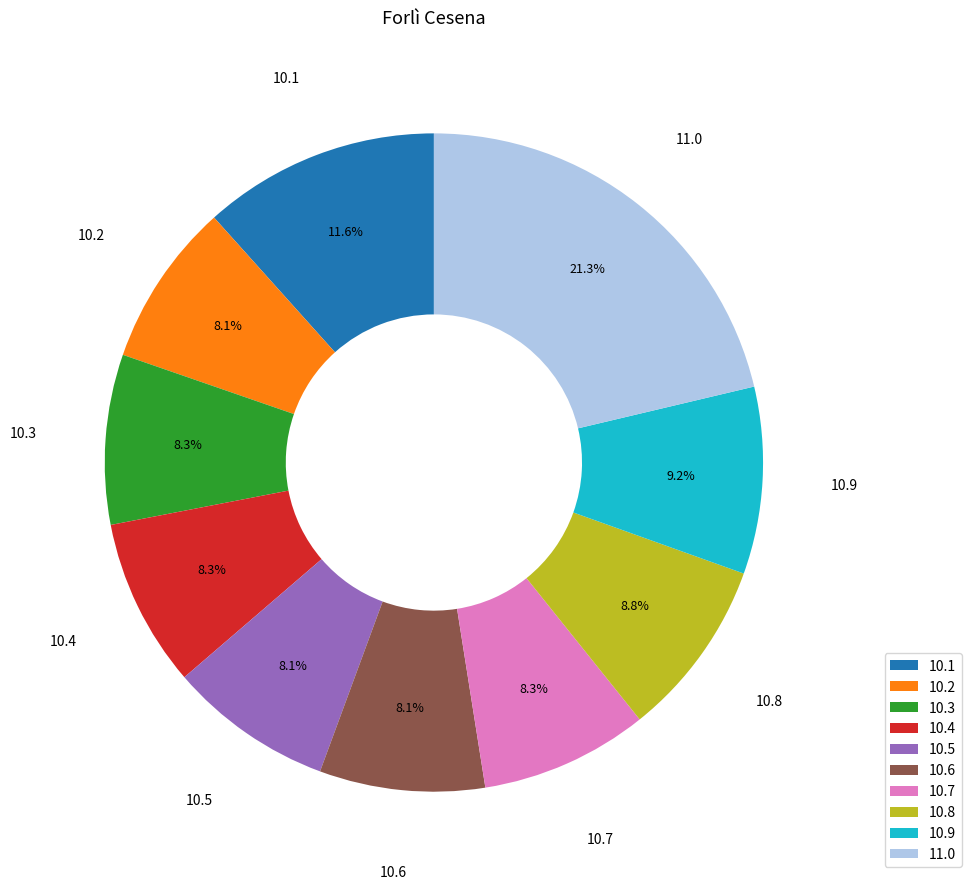

Is there a majority slice in this chart?

No